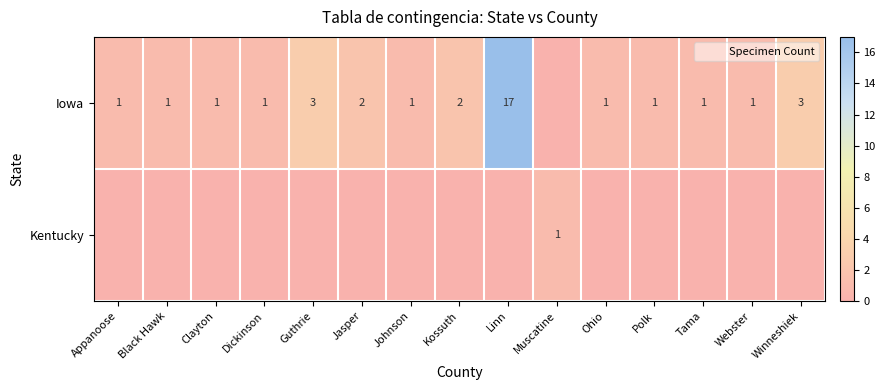

What is the difference between the maximum and second lowest values in the Iowa series?

16